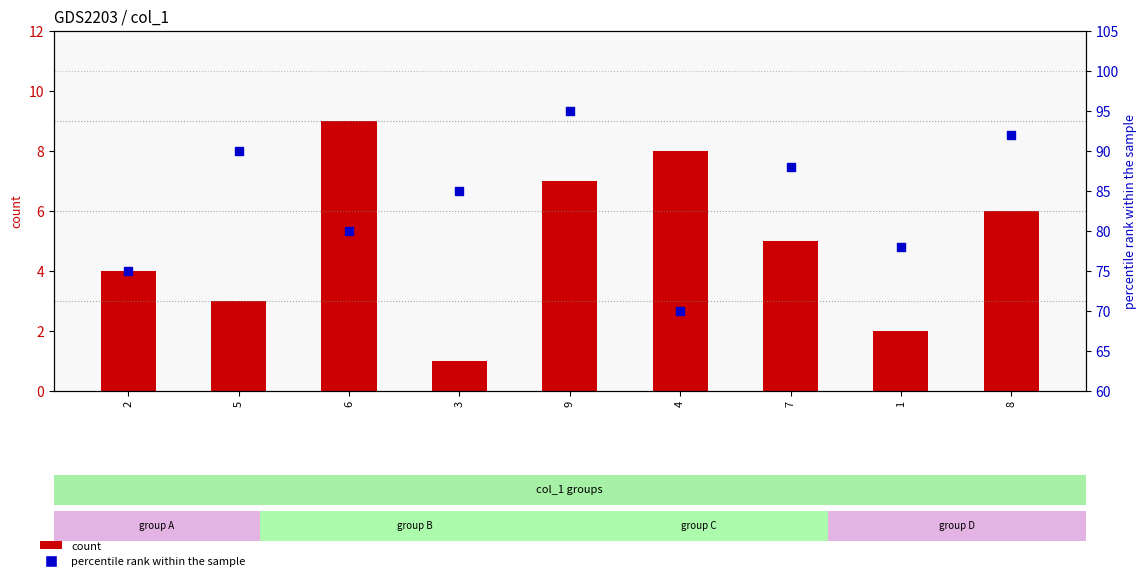

Which series has the largest Y range (max minus min)?

percentile rank within the sample